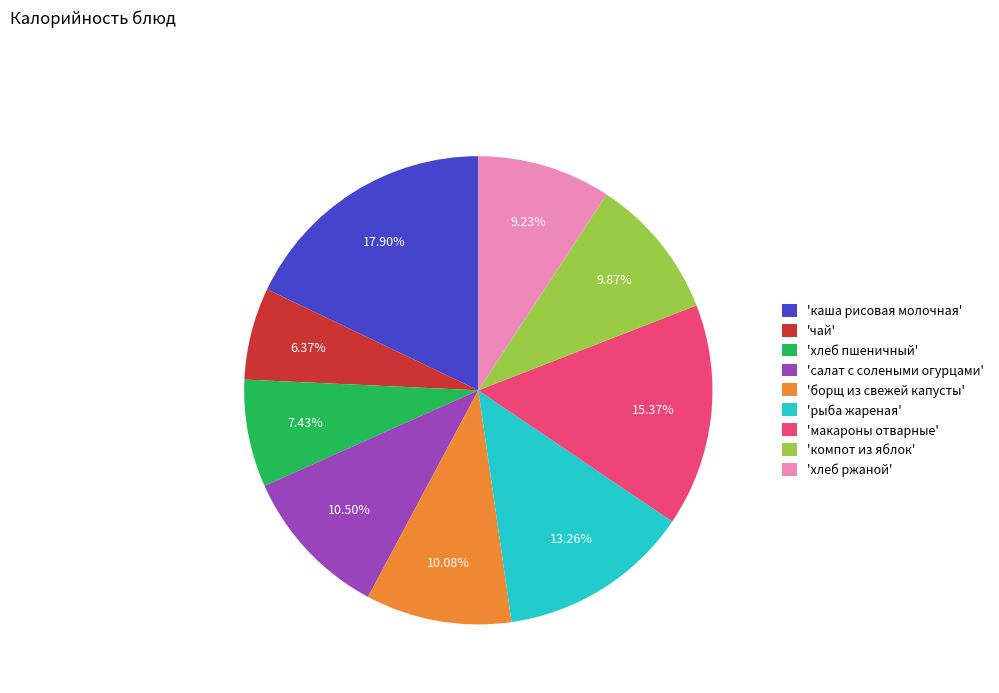

Do 'салат с солеными огурцами' and 'чай' together represent more than half of the pie?

No